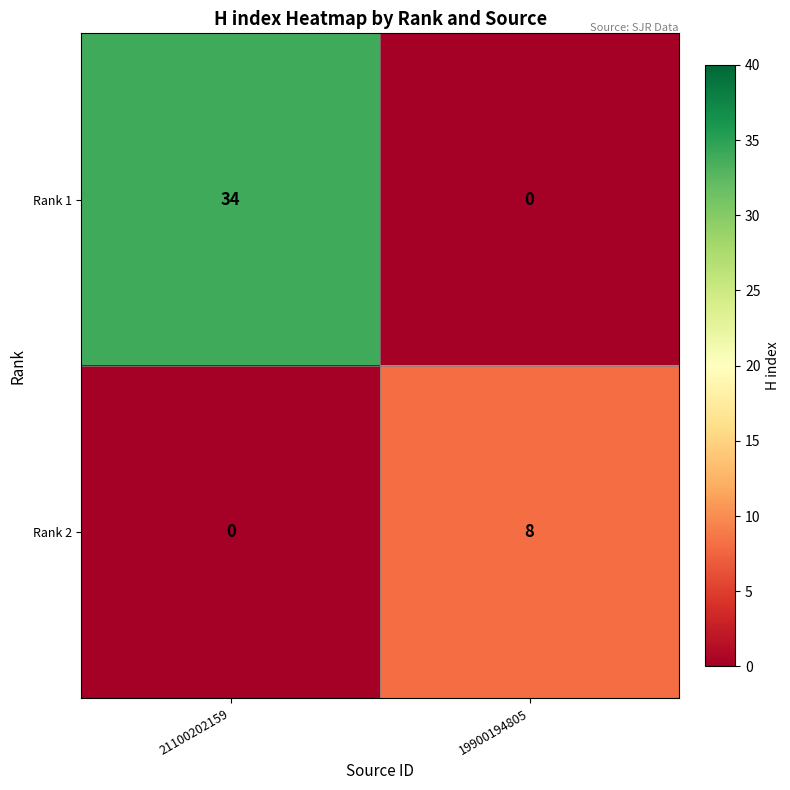

True or false: Rank 2 has a value of 8 at 19900194805.

True